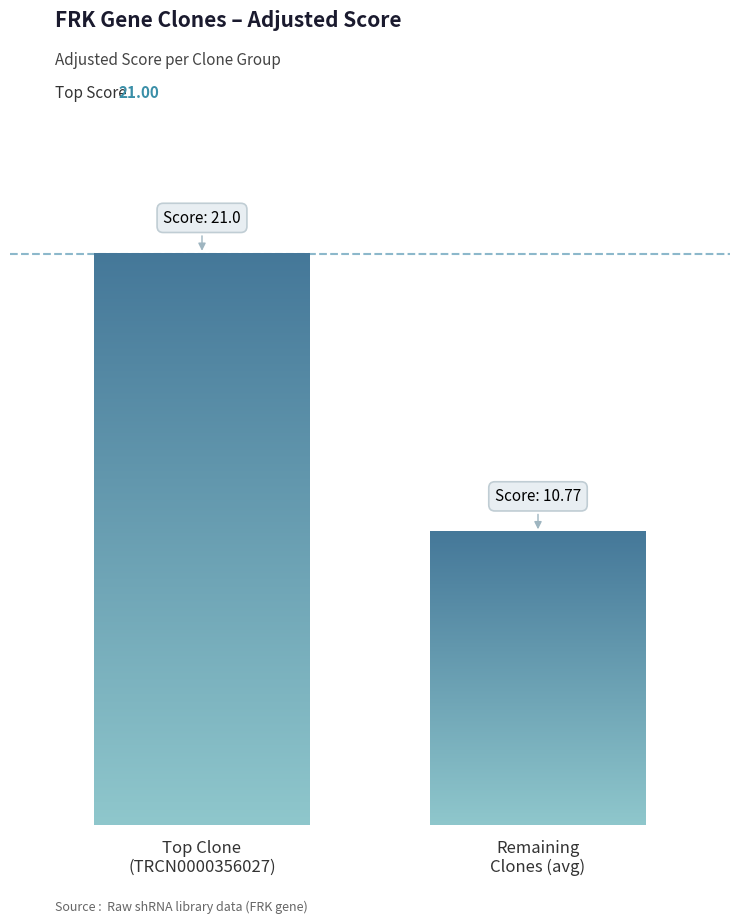

Are the bars grouped side by side (vs. stacked)?

Yes